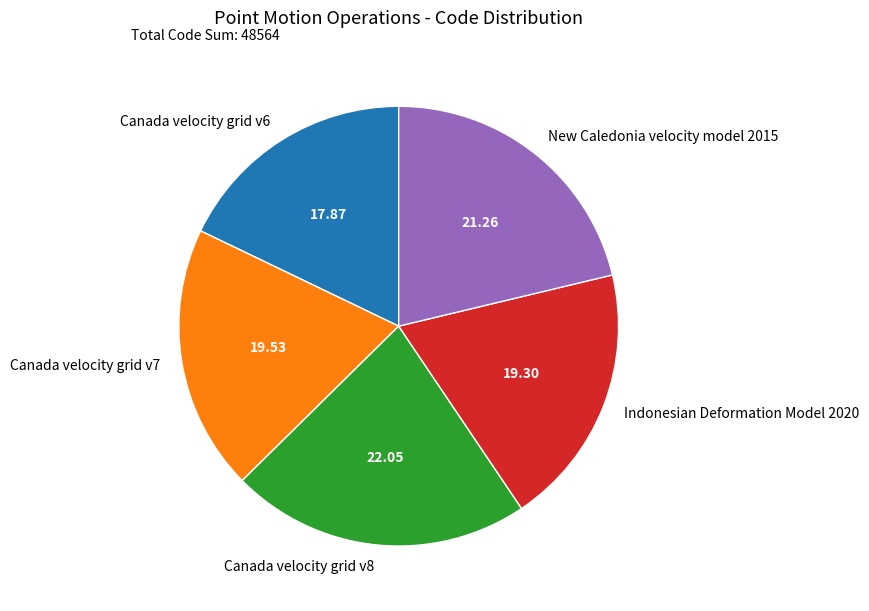

What is the ratio of the value at Canada velocity grid v7 to the value at Indonesian Deformation Model 2020?

1.0